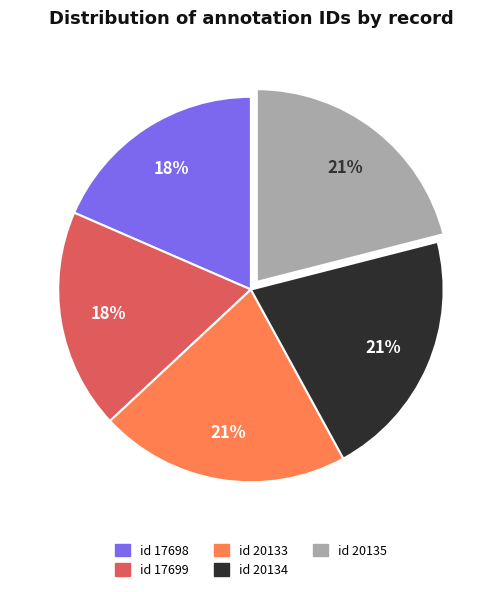

How many segments does this pie chart have?

5